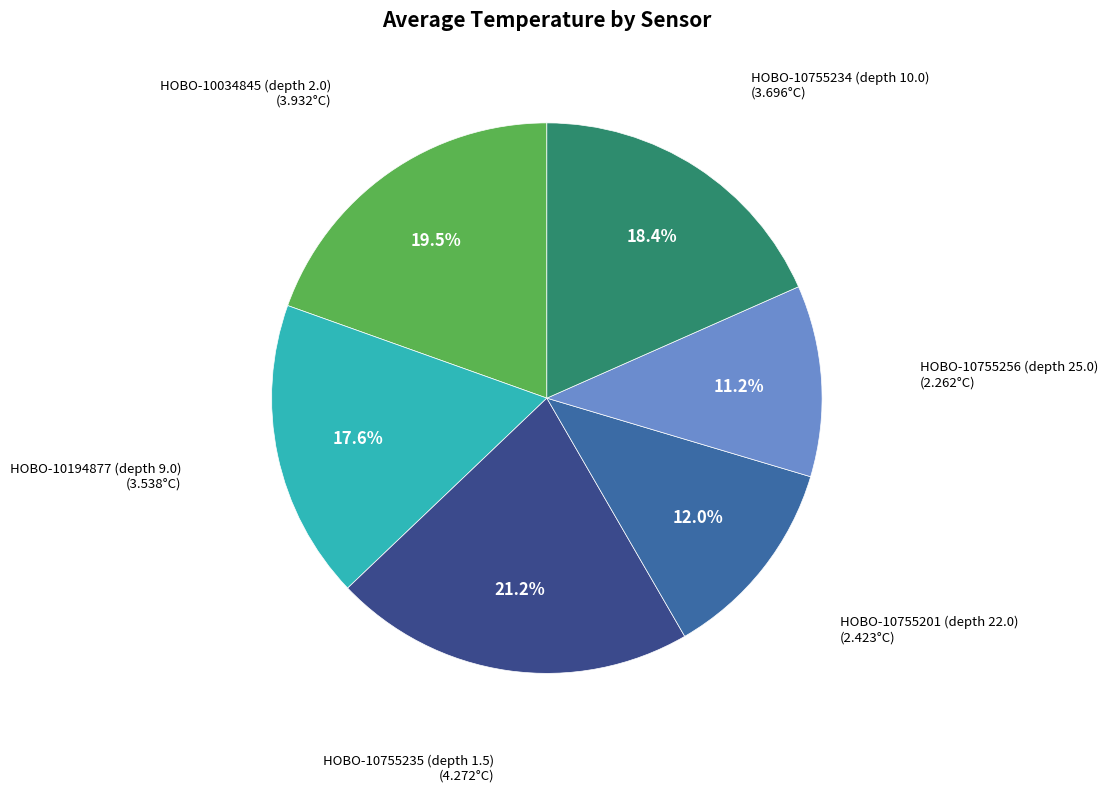

Is there any slice that represents more than half of the pie?

No